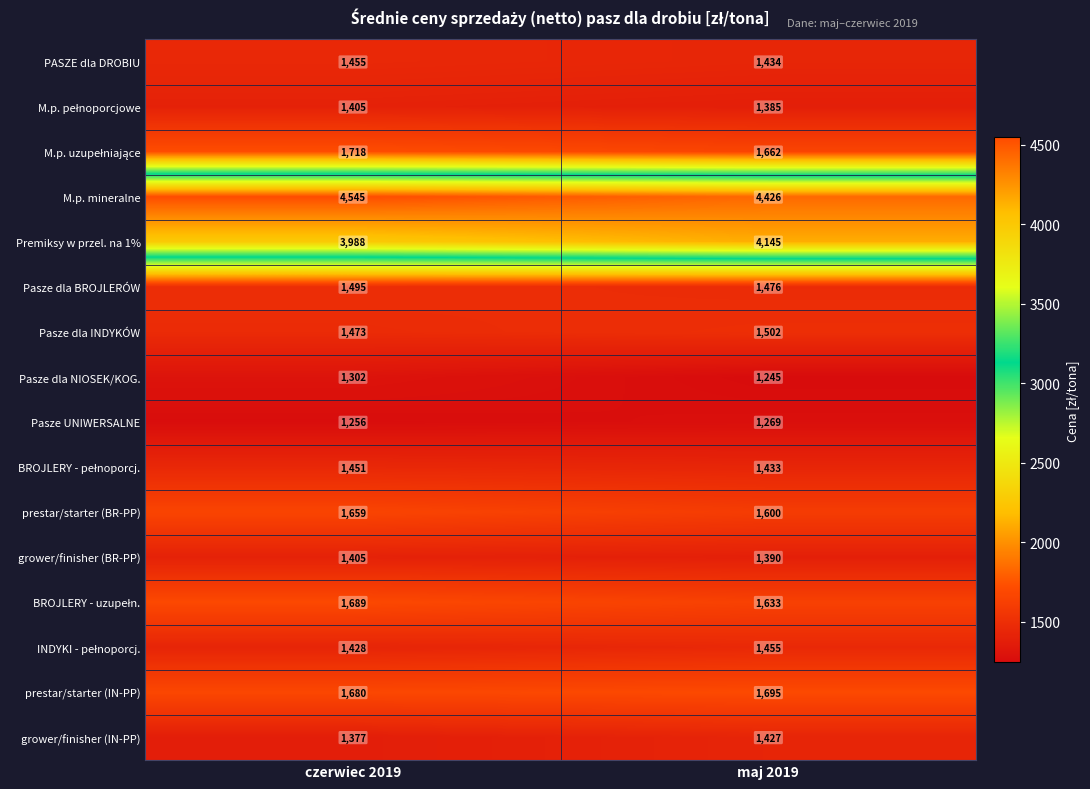

Rank the categories by Pasze dla NIOSEK/KOG. value from highest to lowest.

czerwiec 2019, maj 2019